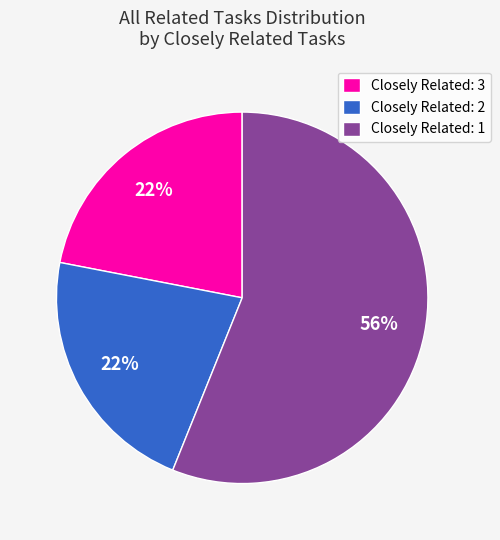

The Closely Related: 1 slice represents 67% of the pie. True or false?

False